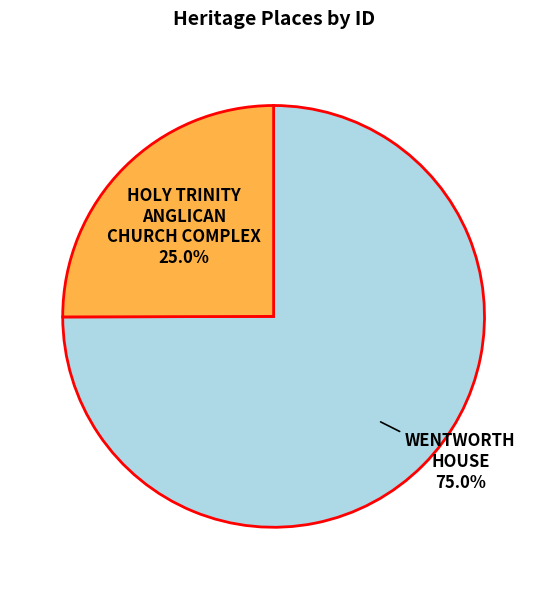

To the nearest percent, what is the difference between the largest and smallest slice percentages?

50%